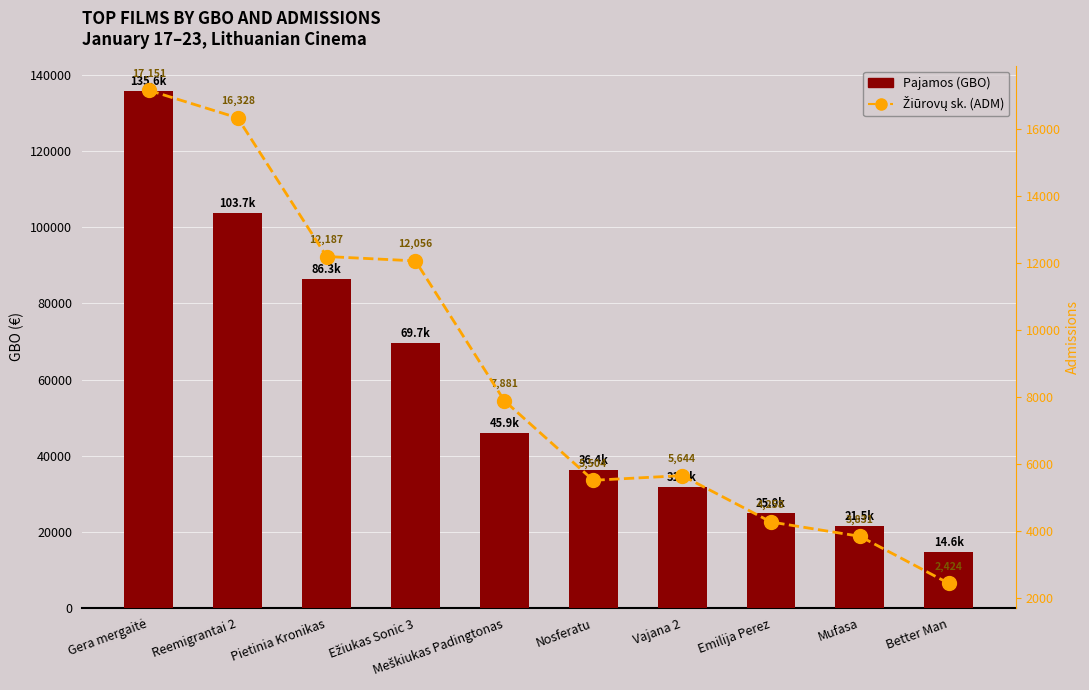

Is the value of Pajamos (GBO) at Emilija Perez greater than the value of Žiūrovų sk. (ADM) at Vajana 2?

Yes